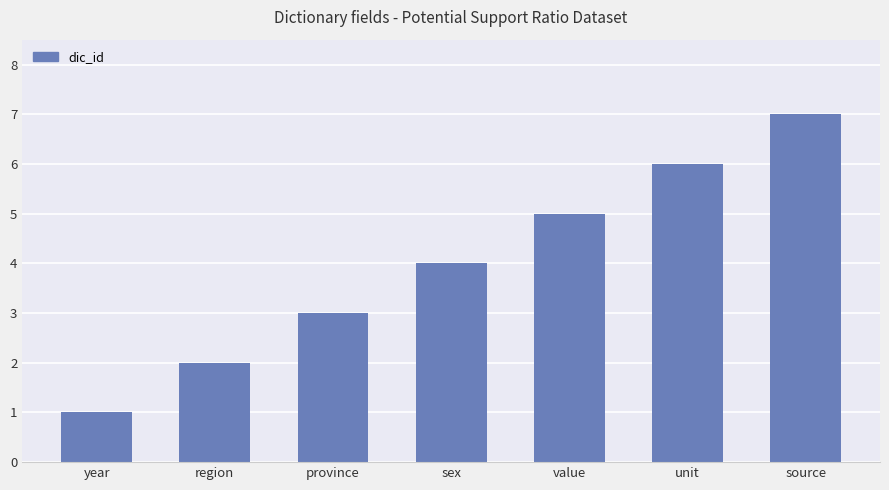

What is the difference between the maximum and minimum values?

6